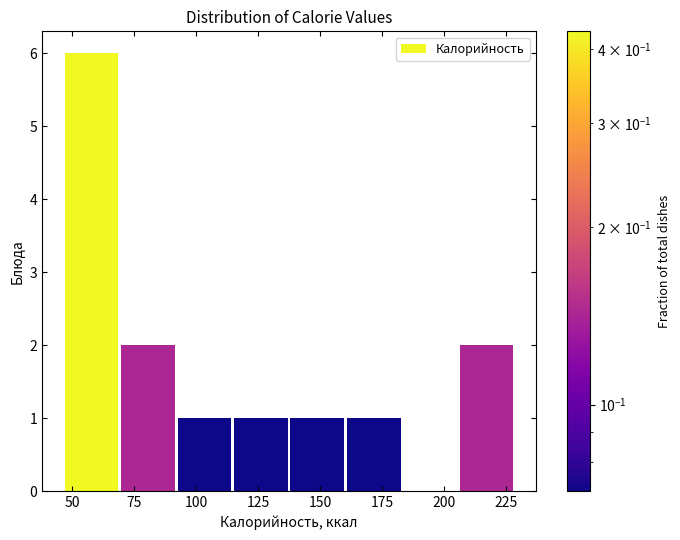

Which range on the x-axis has the tallest bar?

45 to 70